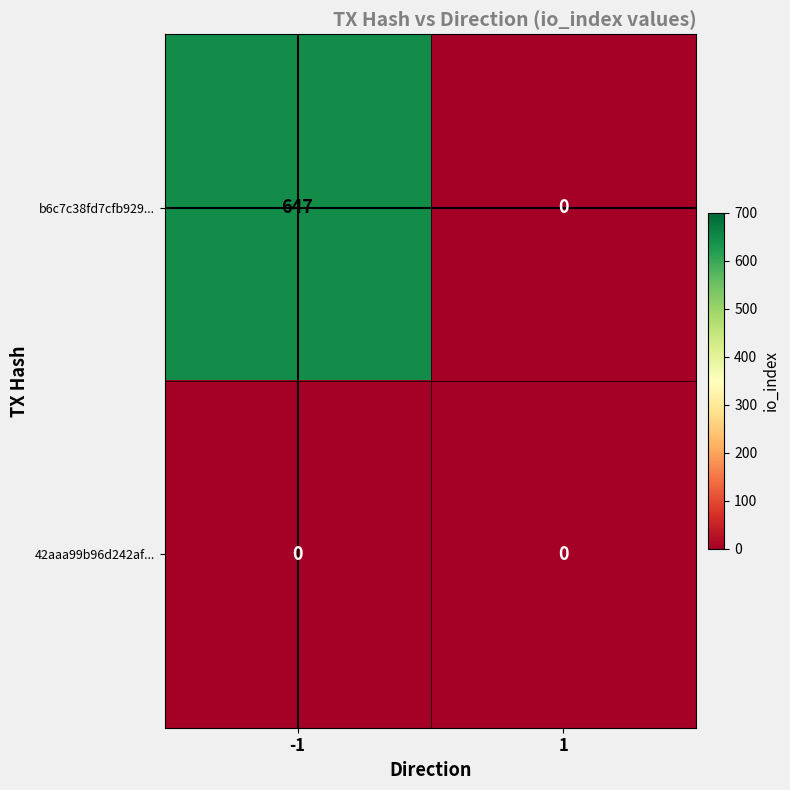

The value of b6c7c38fd7cfb929... at -1 is 972. True or false?

False